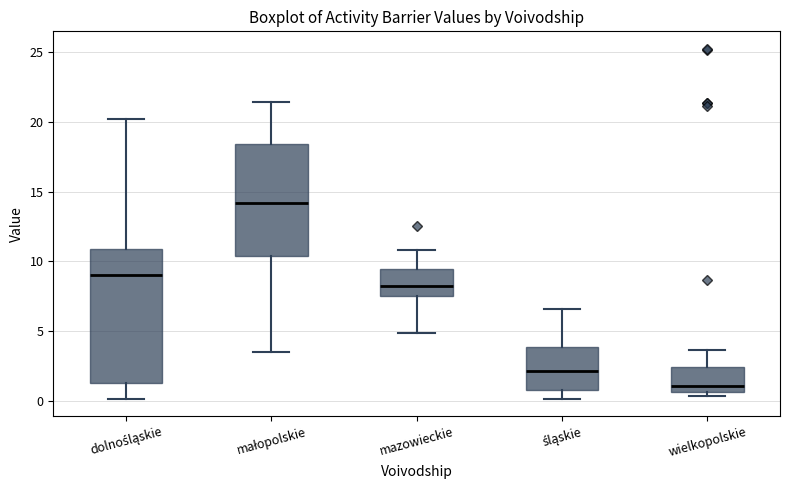

Reading left to right, transcribe this box plot: for each box, give where its median line is, the range the box spans, and where its two whiskers end, as read against the y-axis. The values are not printed on the chart, so give them approximately, as read against the axis.

dolnośląskie: median 9.0, box 1.5 to 11.0, whiskers 0.0 to 20.0
małopolskie: median 14.0, box 10.5 to 18.5, whiskers 3.5 to 21.5
mazowieckie: median 8.5, box 7.5 to 9.5, whiskers 5.0 to 11.0
śląskie: median 2.0, box 1.0 to 4.0, whiskers 0.0 to 6.5
wielkopolskie: median 1.0, box 0.5 to 2.5, whiskers 0.5 (just below the box's lower edge) to 3.5